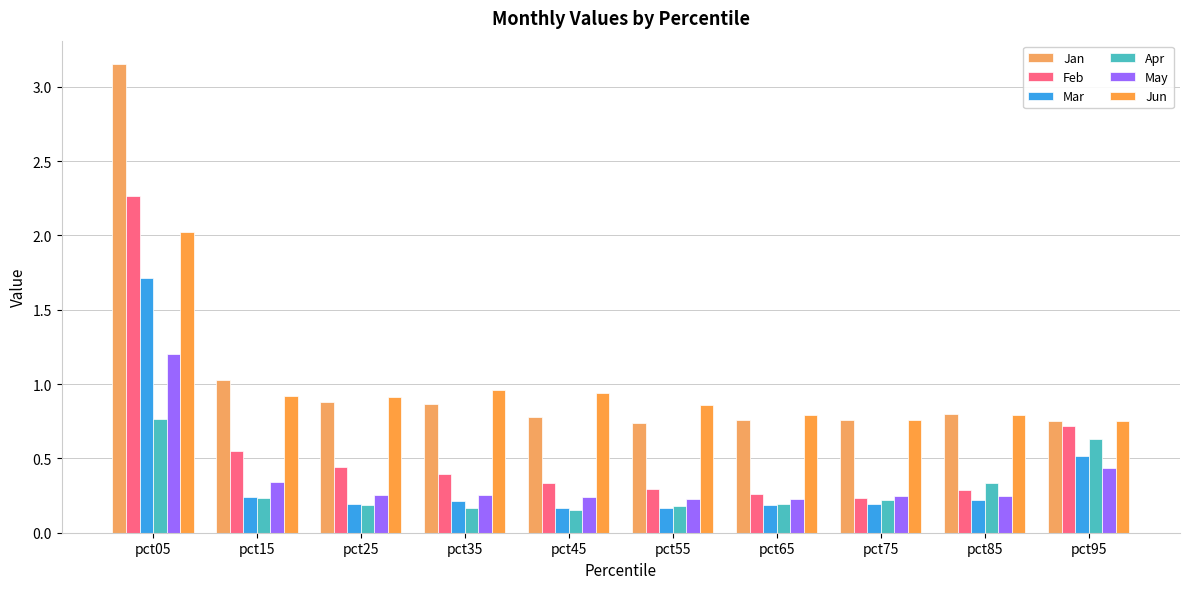

Between pct25 and pct45, which is larger?

pct25